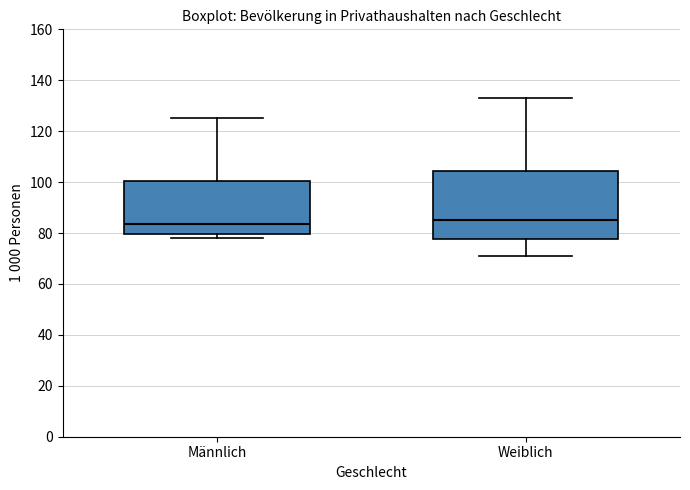

Where is the lower edge of the box for Männlich on the y-axis? The values are not printed on the chart, so give them approximately, as read against the axis.

80